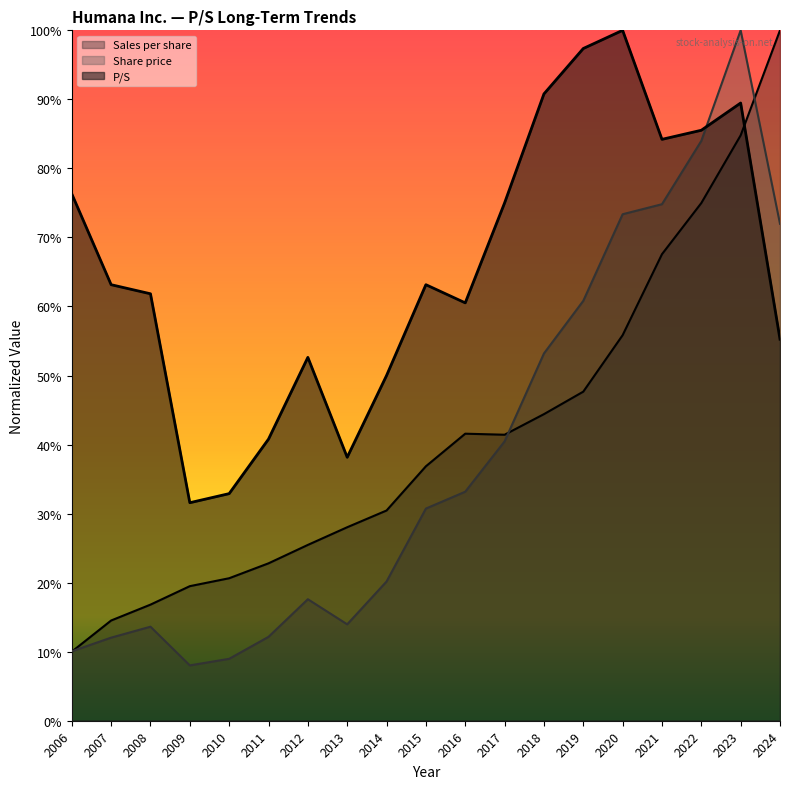

At which category is the sum across all series the highest?

2023